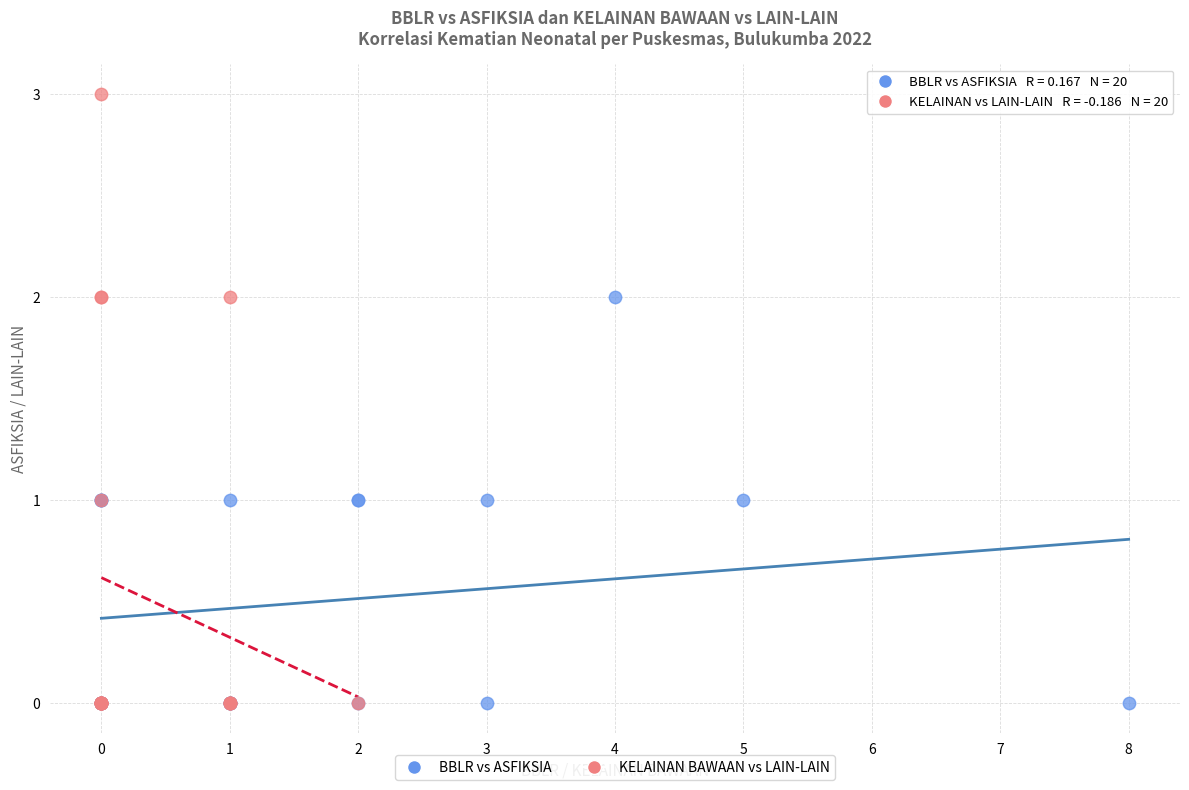

Which series reaches the maximum Y coordinate?

KELAINAN BAWAAN vs LAIN-LAIN